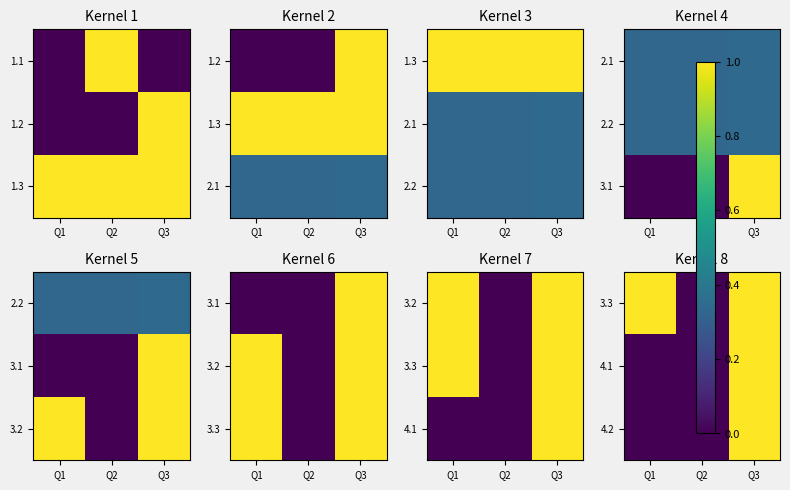

Between Q3 and Q1, which is larger?

Q3